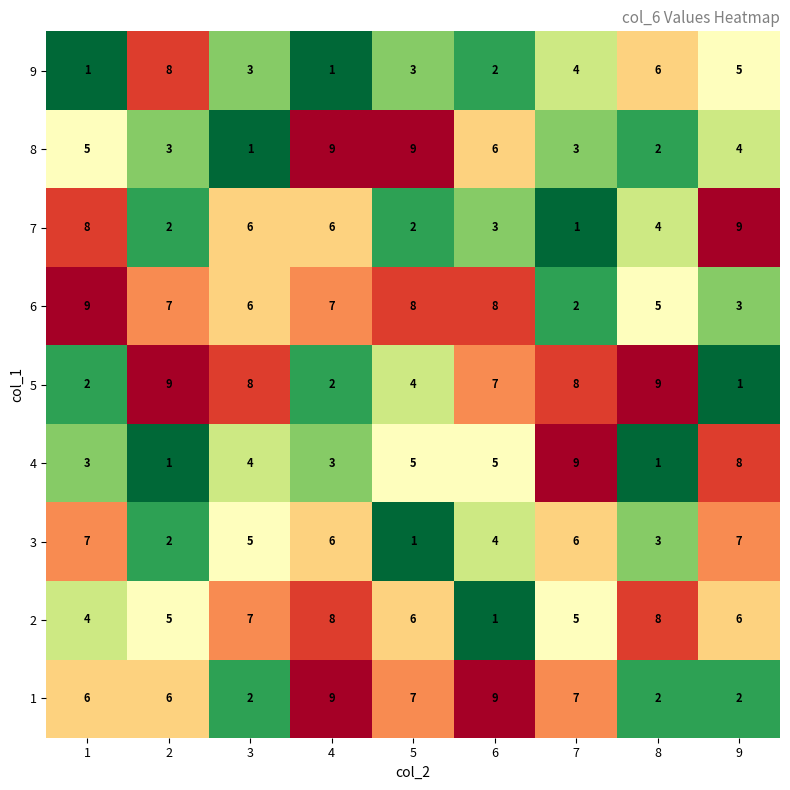

What is the highest value of the 1 series?

9